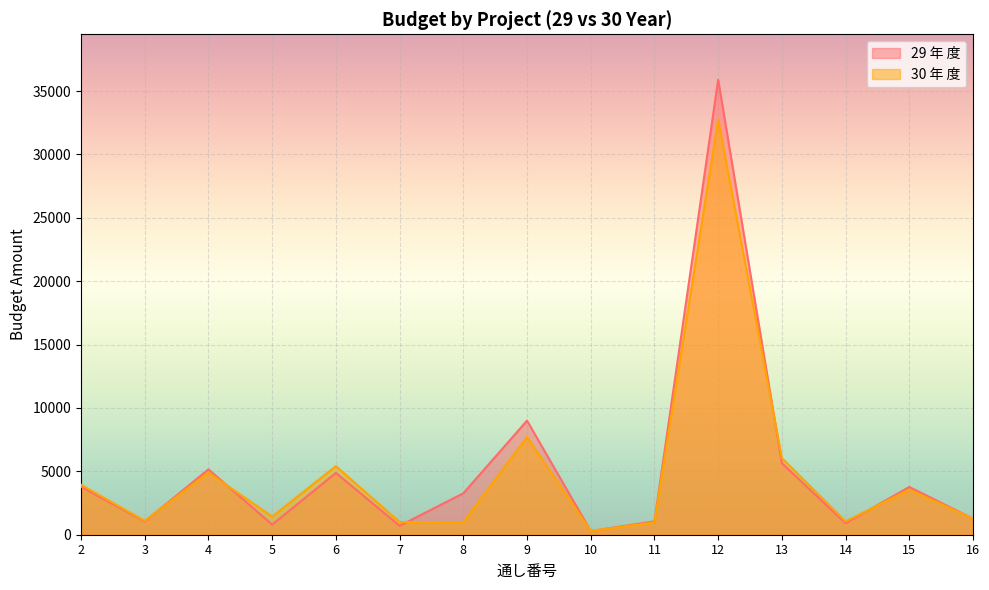

What is the approximate value of 29 年 度 at 5, to the nearest 50?

800